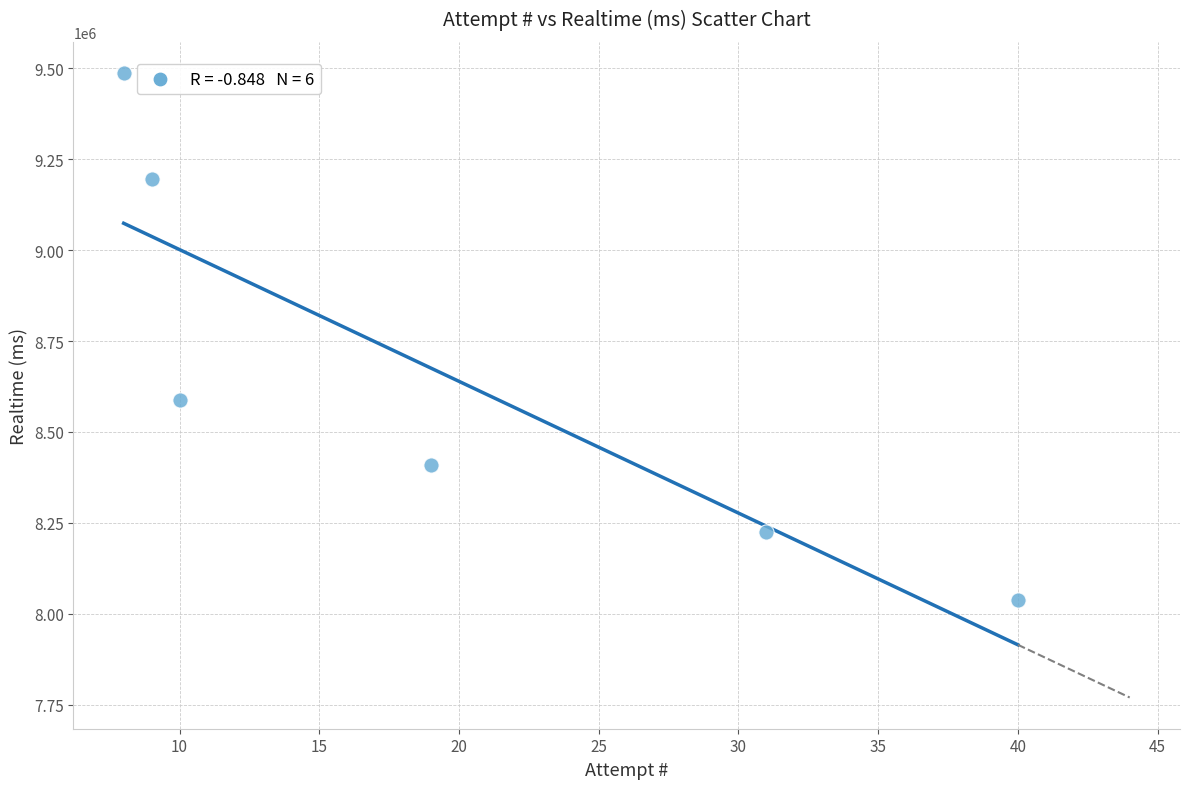

What is the average X value?

20